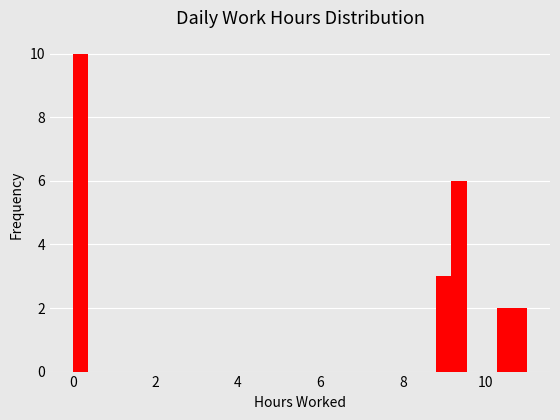

Around what value on the x-axis is the tallest bar? Give the approximate position of its centre, as read against the axis.

0.2